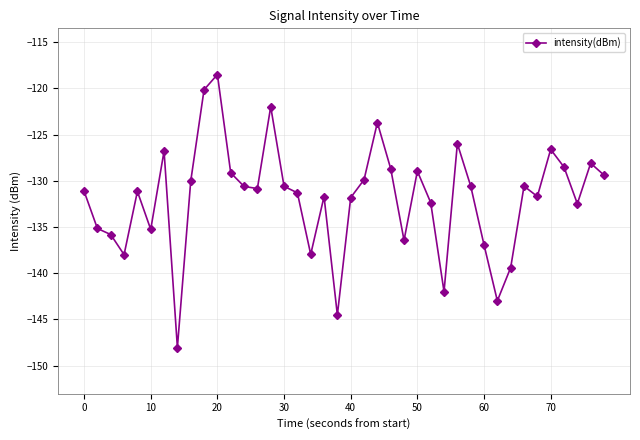

True or false: the data has more than 2 interior local peaks.

True